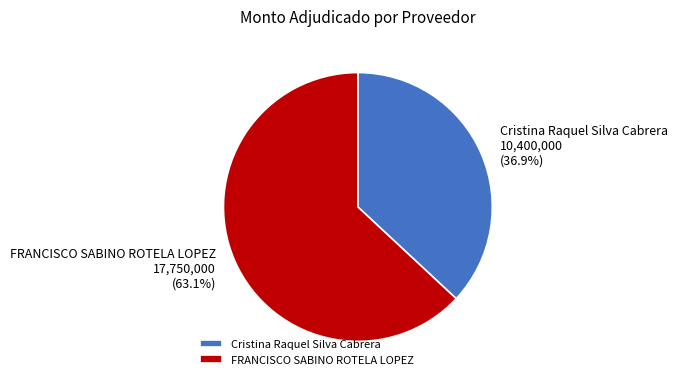

Is it true that FRANCISCO SABINO ROTELA LOPEZ is 63% of the pie?

True